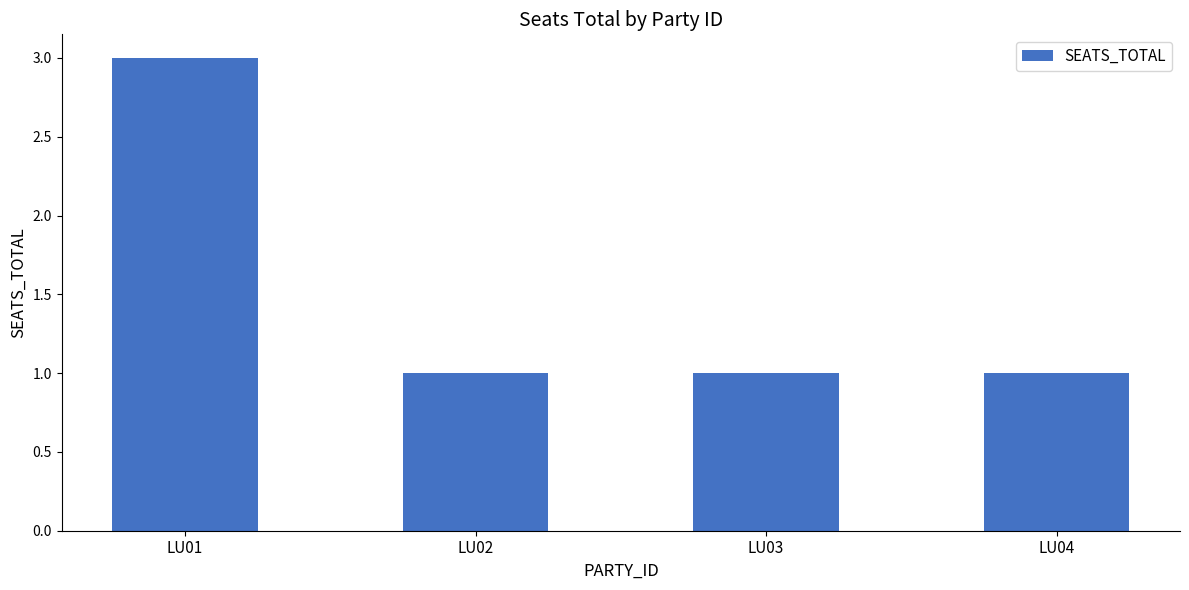

What is the value of the 2nd bar from the left?

1